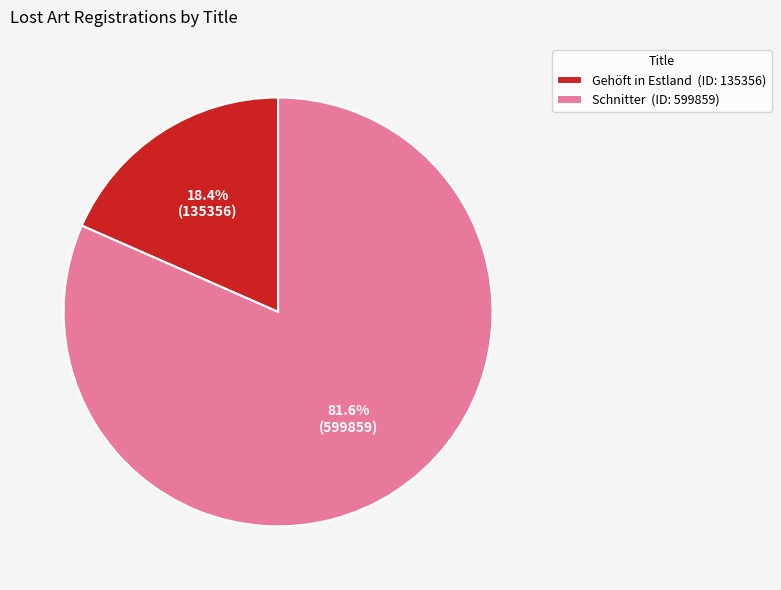

How many segments does this pie chart have?

2